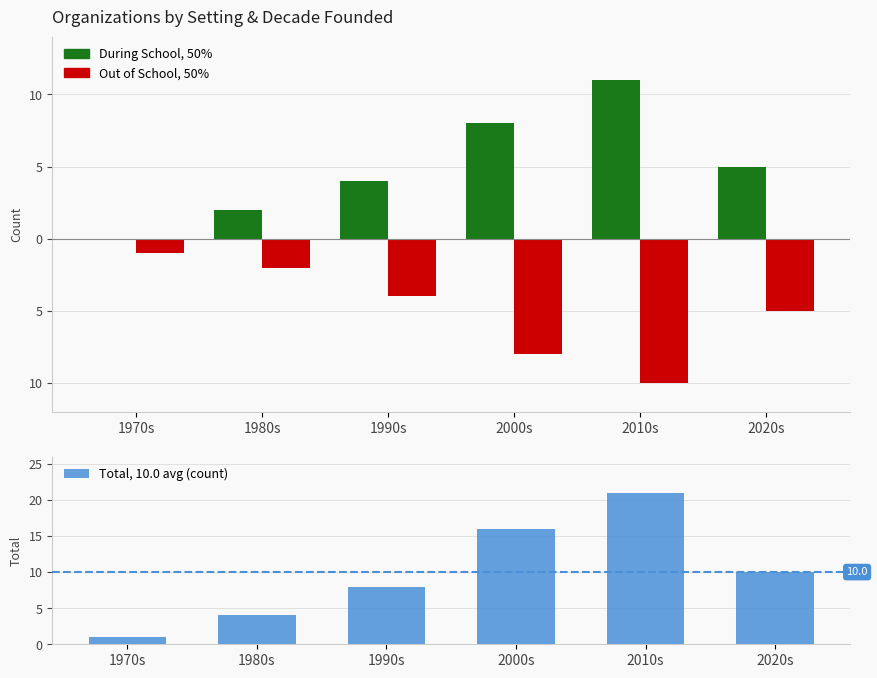

Which series has the widest spread of values?

Total, 10.0 avg (count)